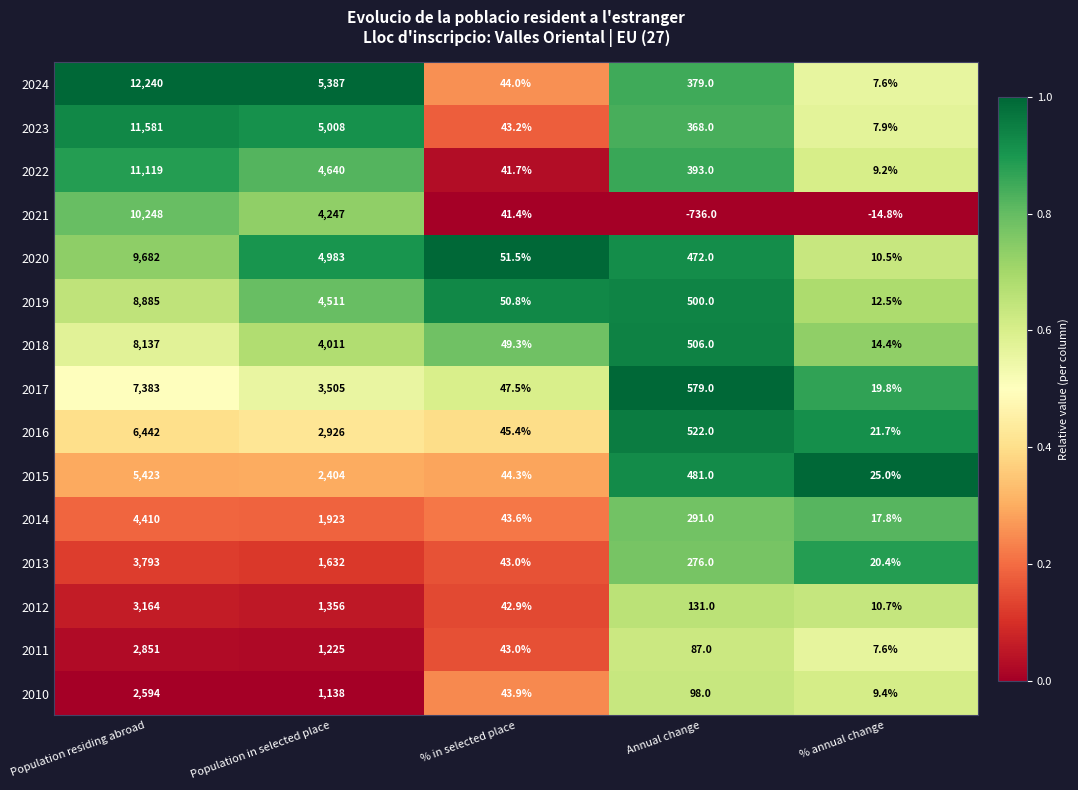

What is the maximum value for 2016?

6442.0